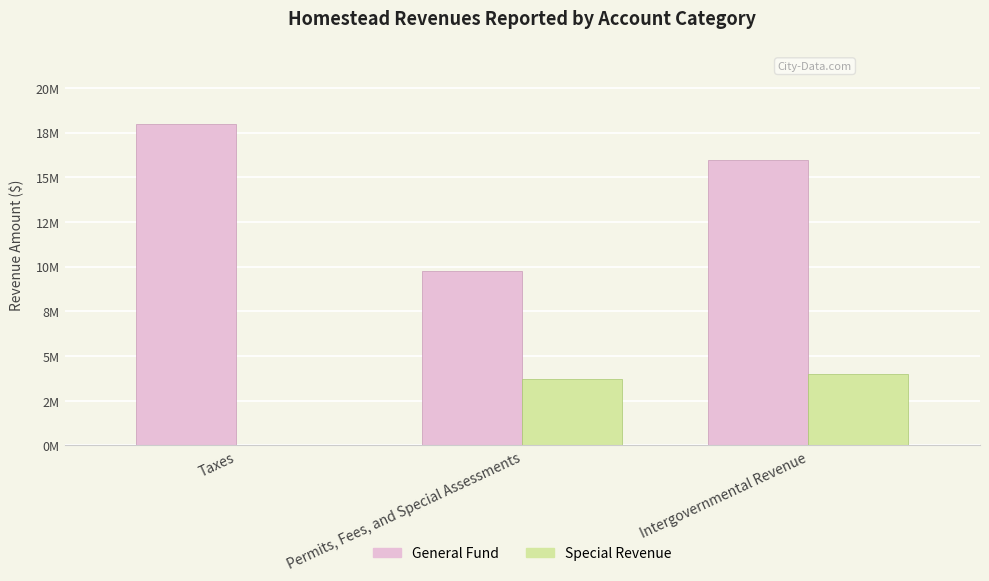

What is the difference between the highest and lowest values at Permits, Fees, and Special Assessments?

6038124